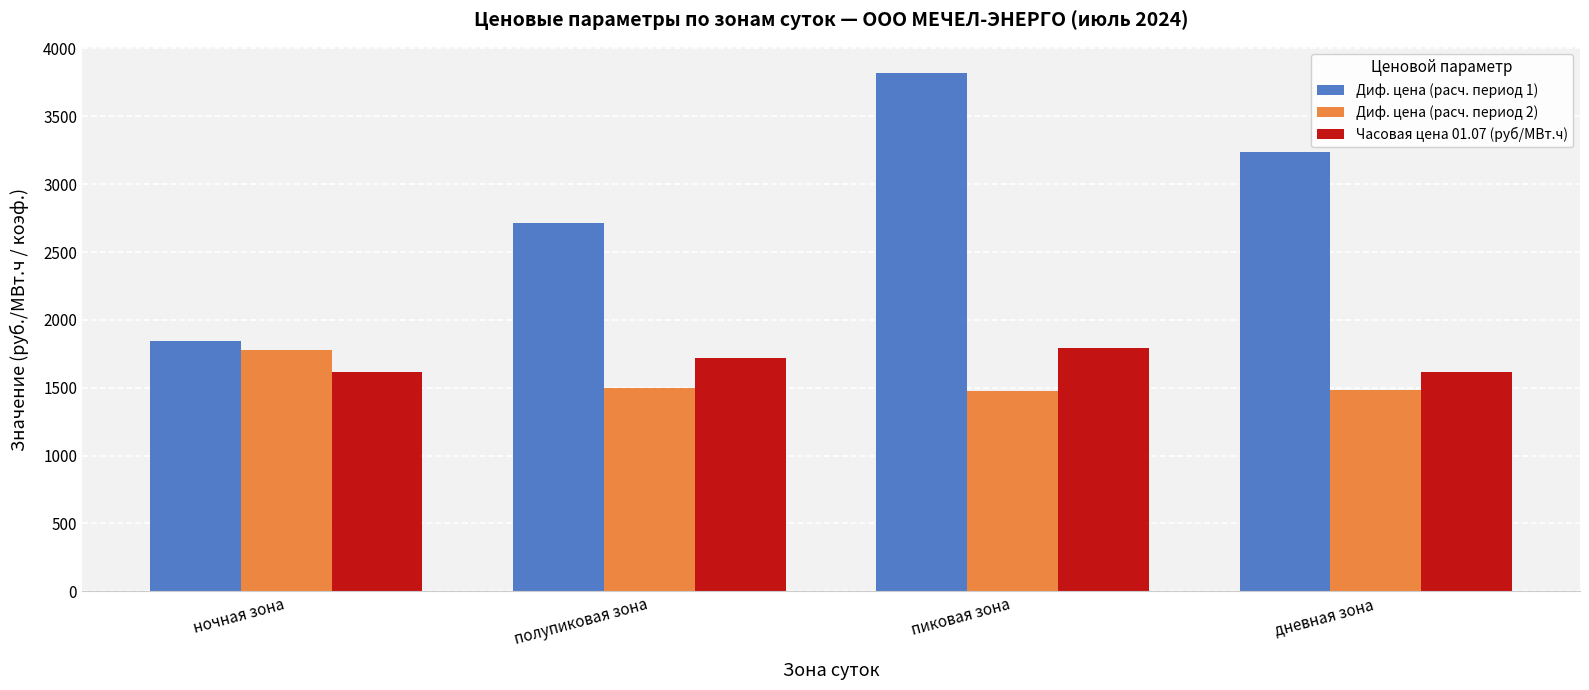

What is the difference between the second highest and minimum values in the Часовая цена 01.07 (руб/МВт.ч) series?

97.9